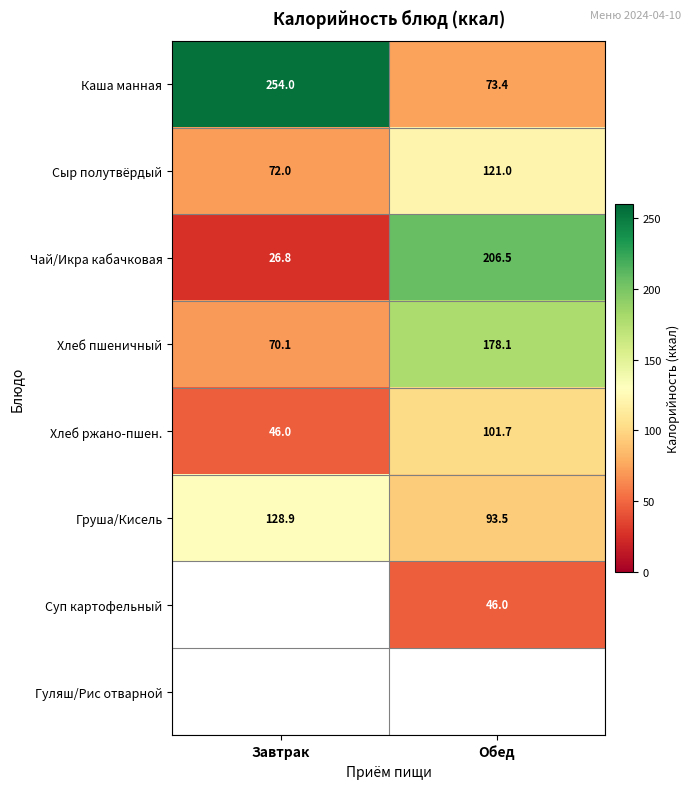

True or false: Чай/Икра кабачковая has a value of 206.5 at Обед.

True